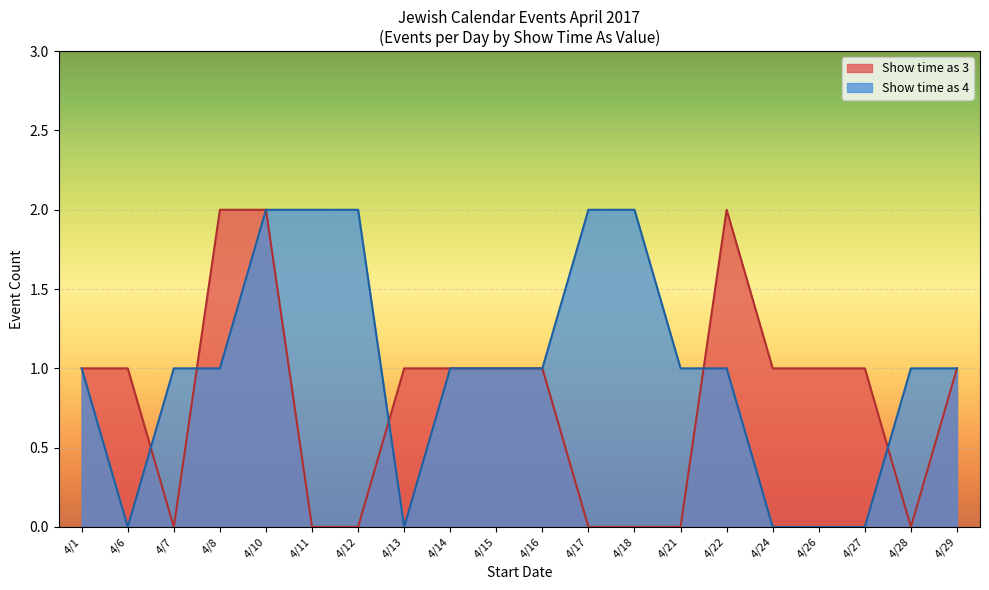

Between 4/10 and 4/17, which series saw the biggest shift?

Show time as 3